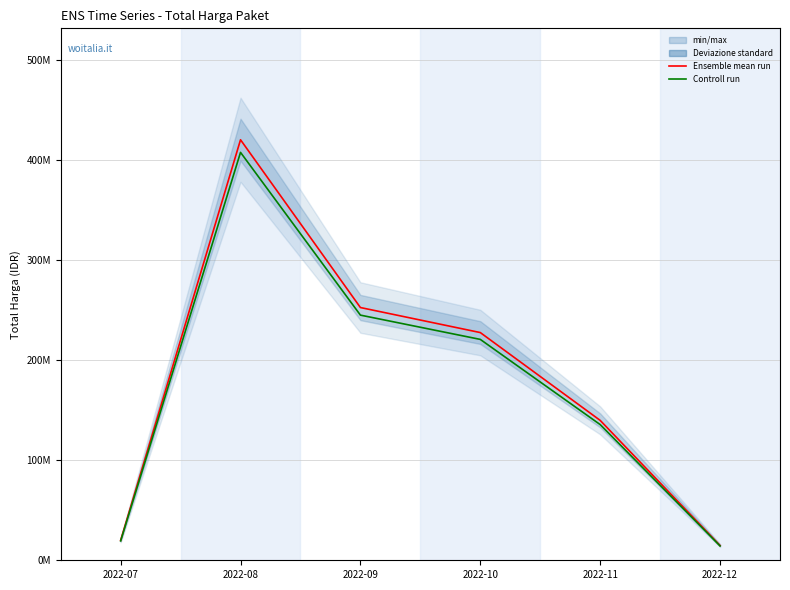

At which category does Ensemble mean run reach its first local peak?

2022-08